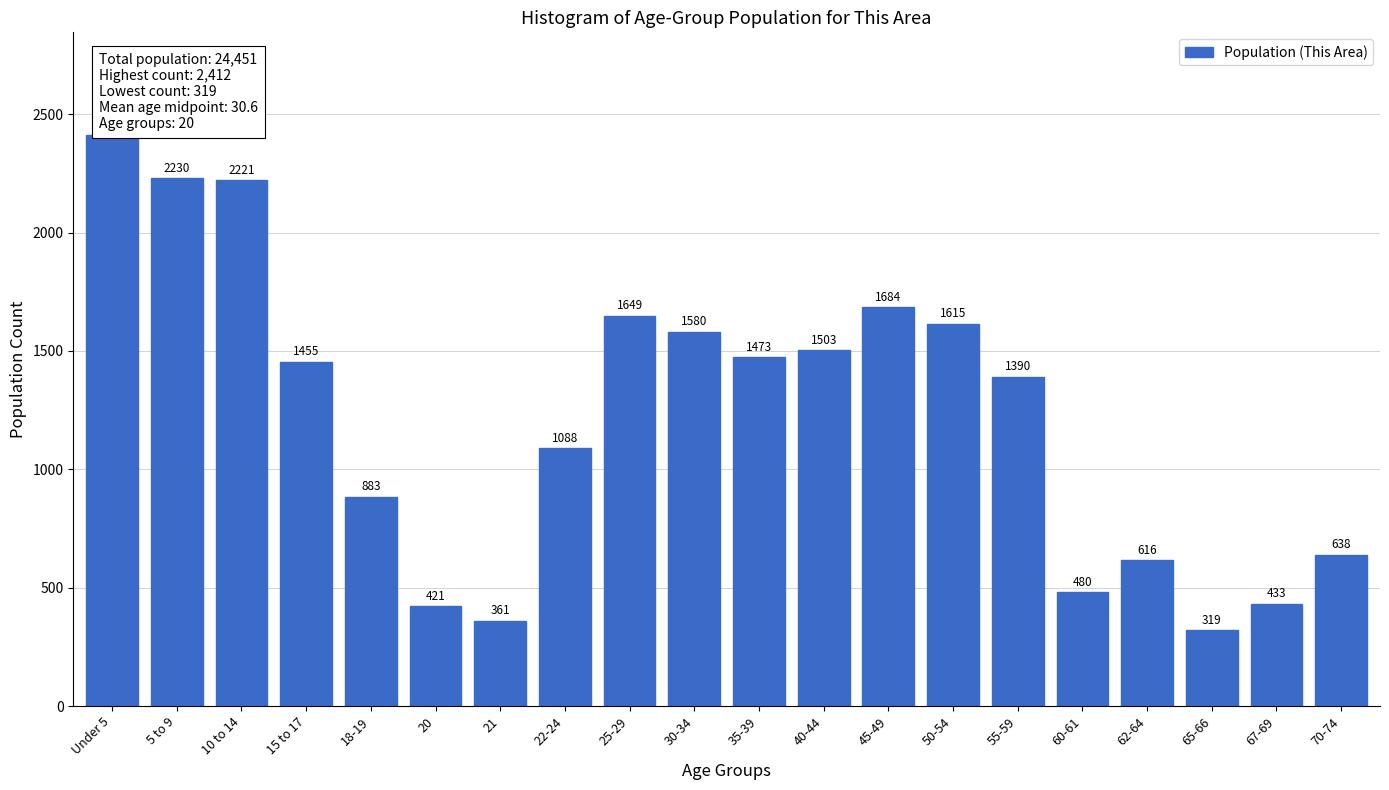

Reading right to left, extract all data points from this chart.

638	433	319	616	480	1390	1615	1684	1503	1473	1580	1649	1088	361	421	883	1455	2221	2230	2412